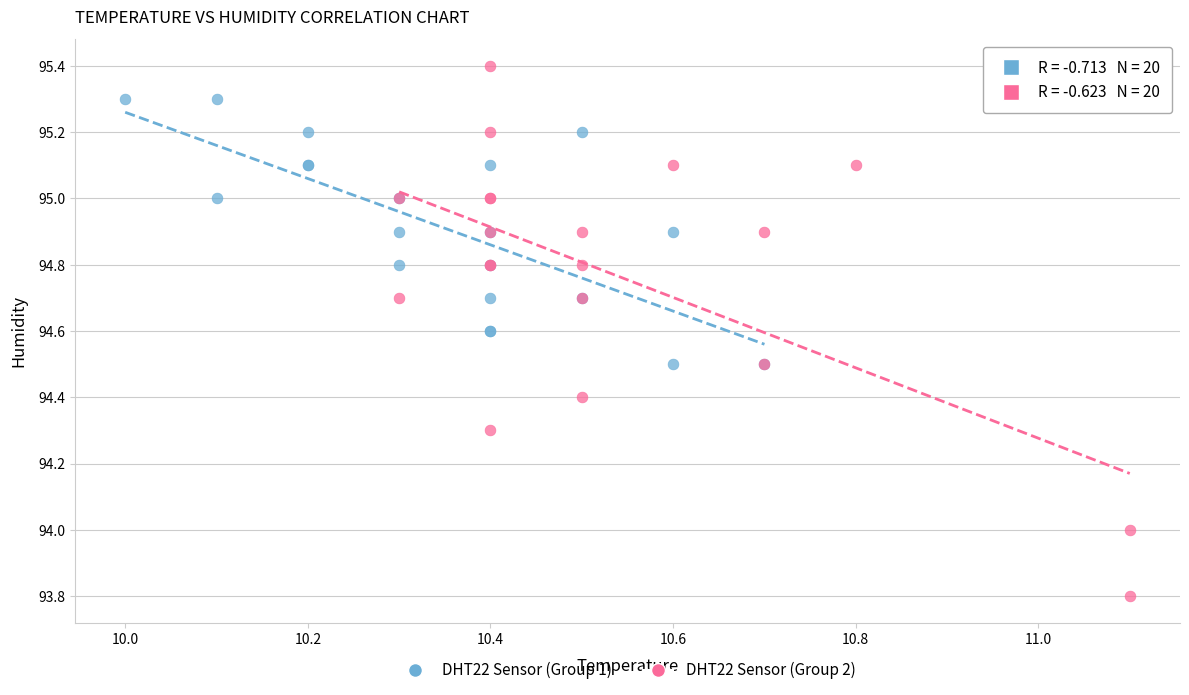

Which series has the widest spread of Y values?

DHT22 Sensor (Group 2)